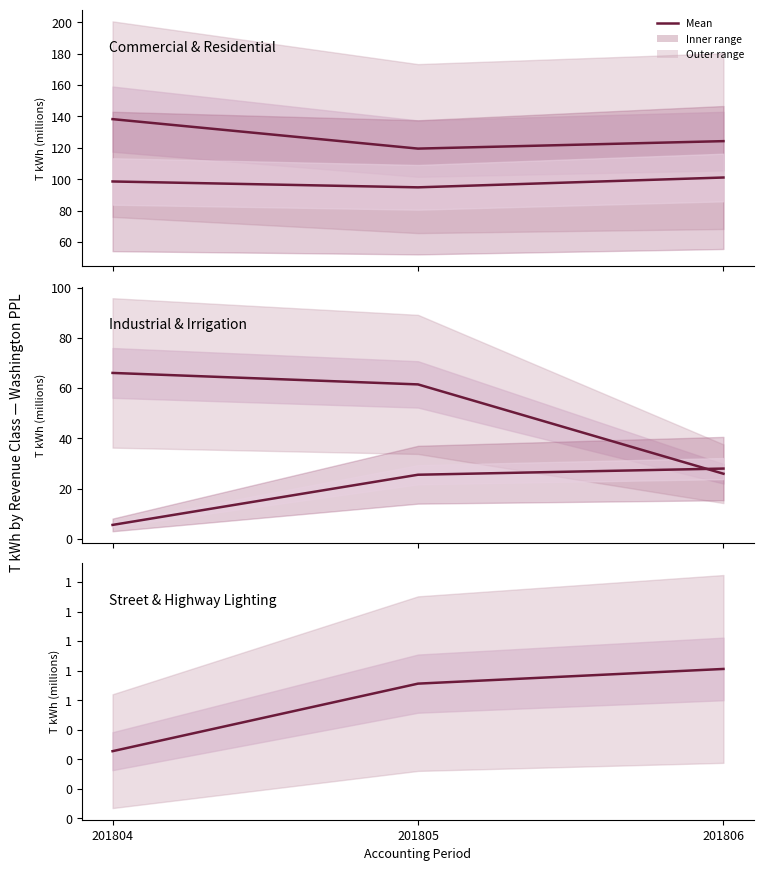

Where is COMMERCIAL SALES nearest to the value 128?

201806